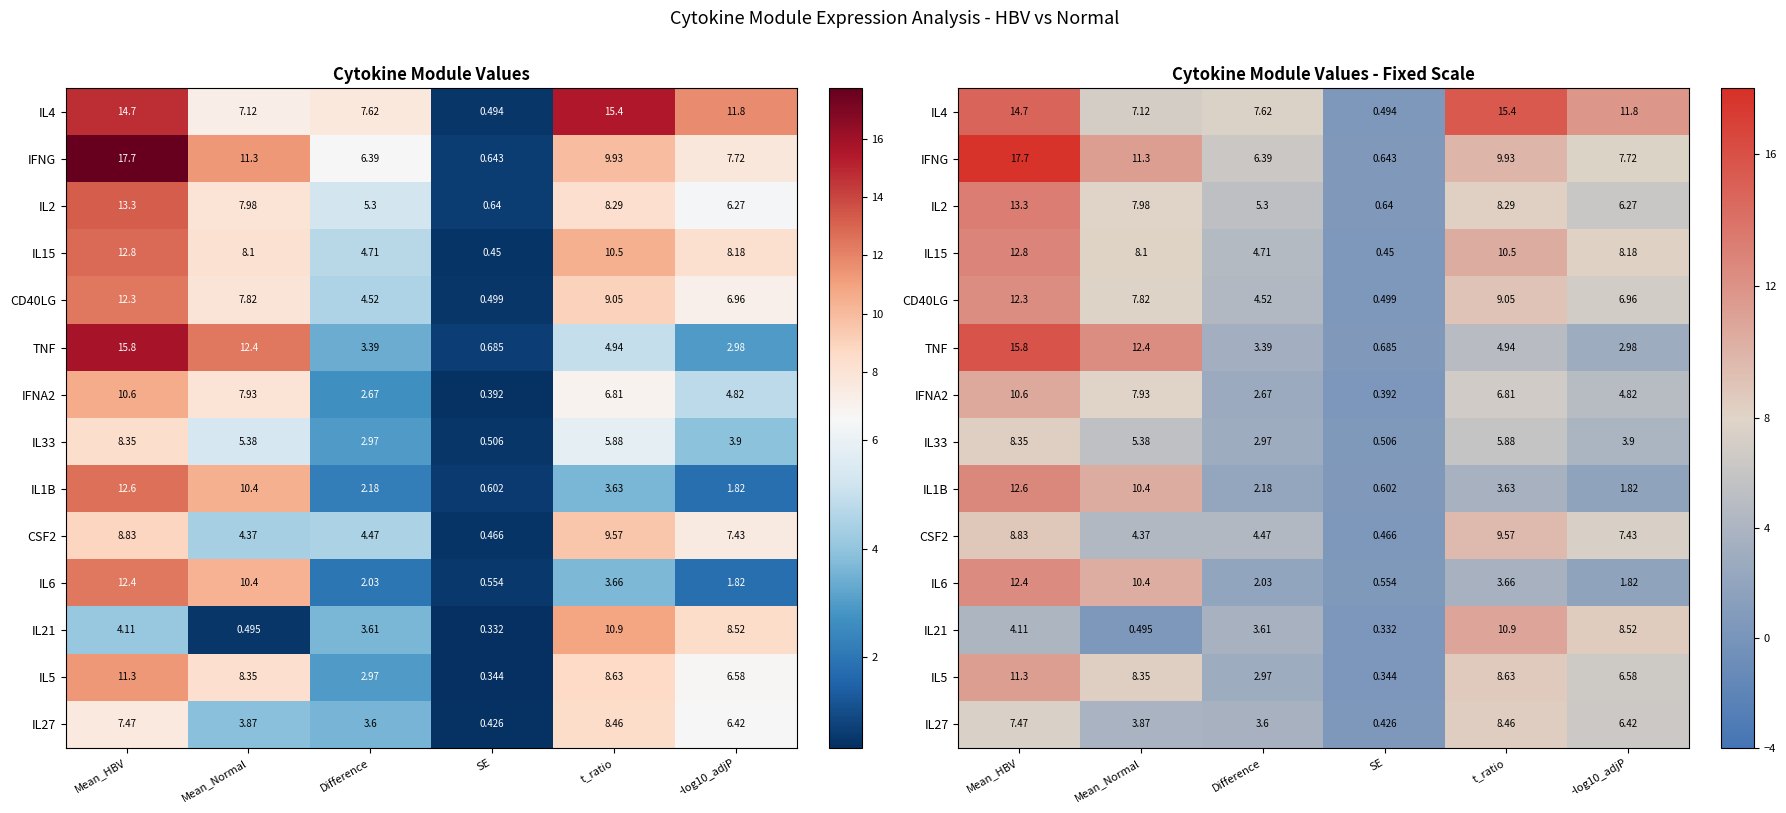

True or false: IL33 has a value of 9.6 at Mean_Normal.

False